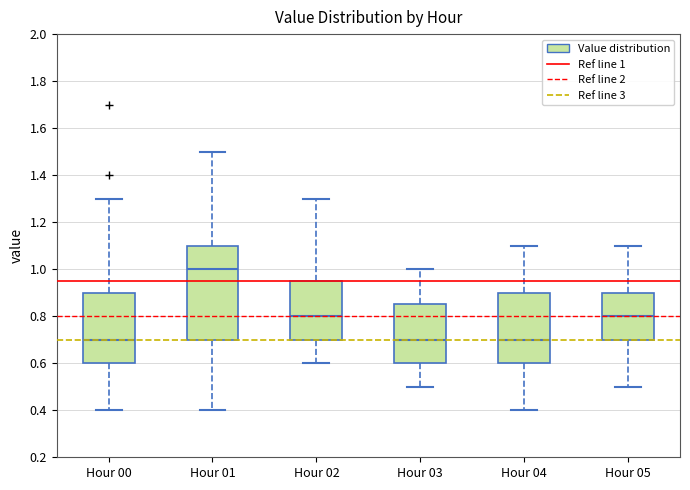

Which box is the tallest, from its lower edge to its upper edge?

Hour 01